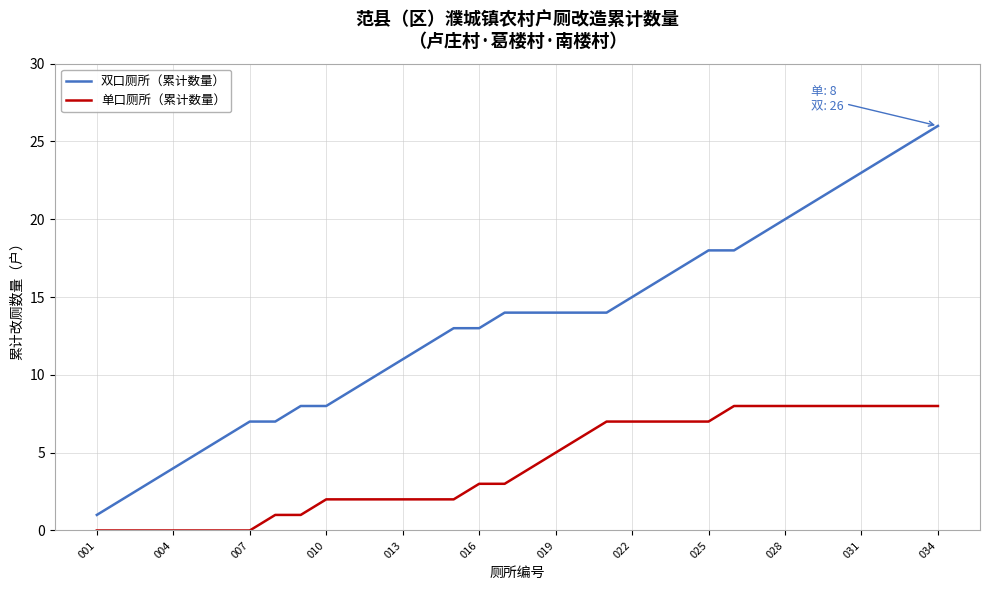

What is the highest value of the 单口厕所（累计数量） series?

8